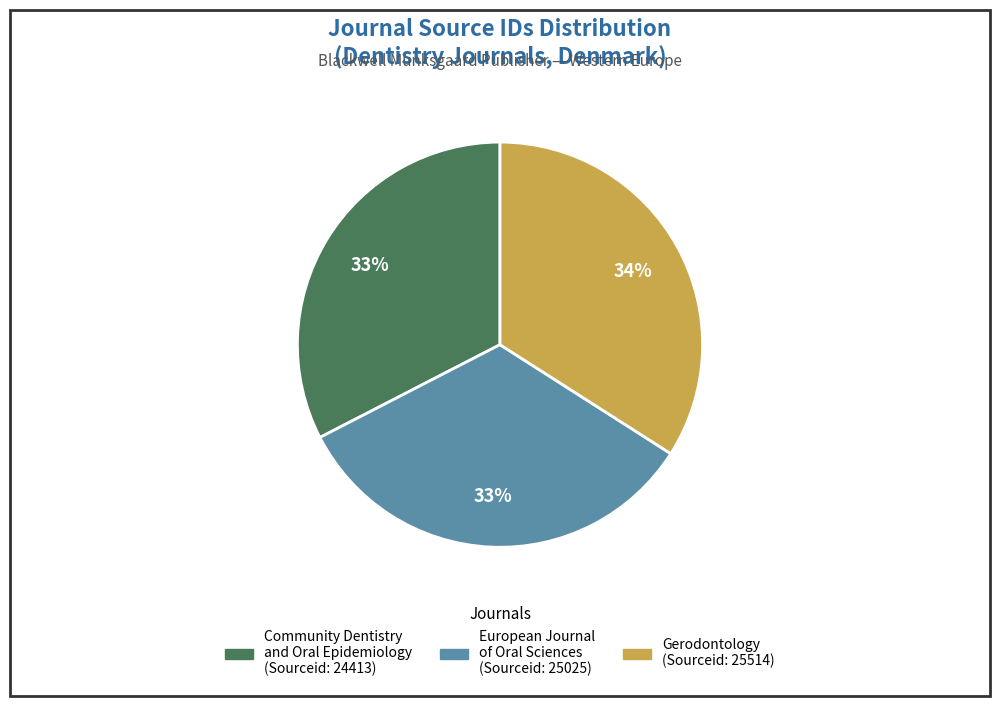

What is the ratio of the value at European Journal of Oral Sciences to the value at Community Dentistry and Oral Epidemiology?

1.0